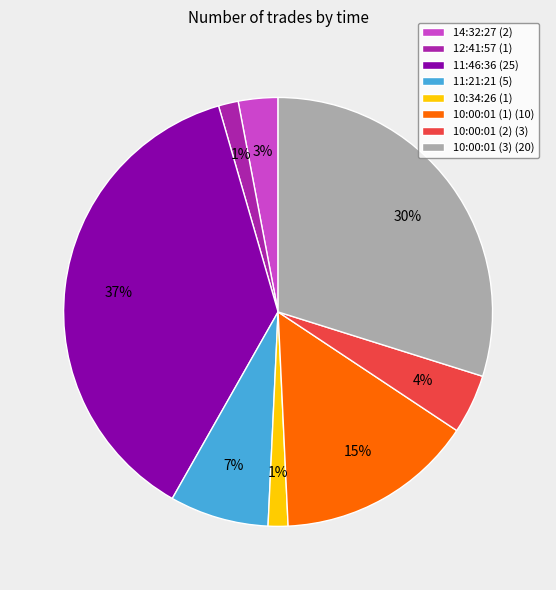

How many segments does this pie chart have?

8